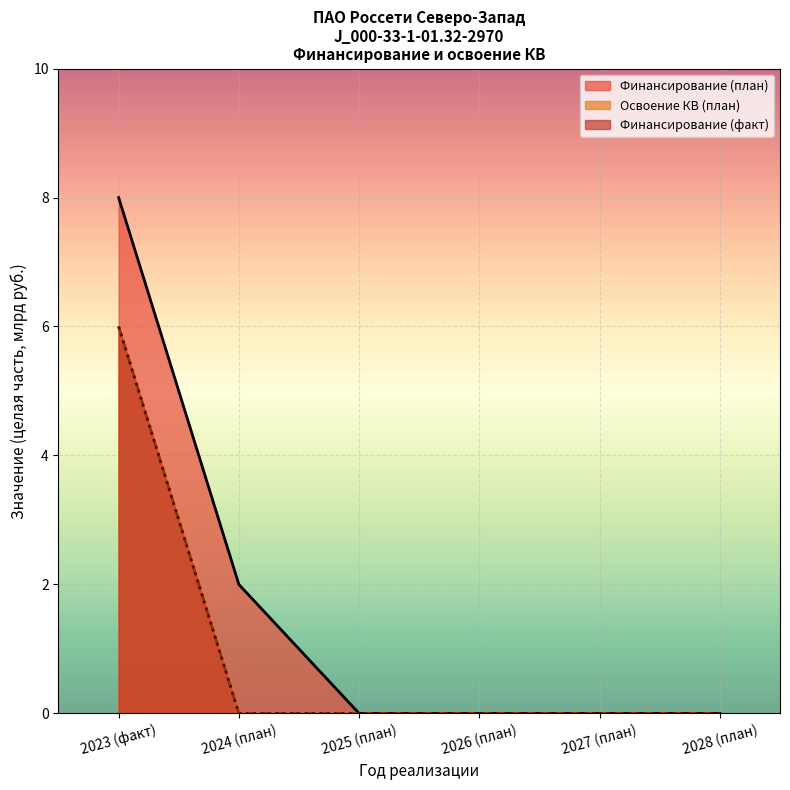

At 2.1, list the series in order from largest to smallest.

Финансирование (план), Освоение (план), Финансирование (факт)